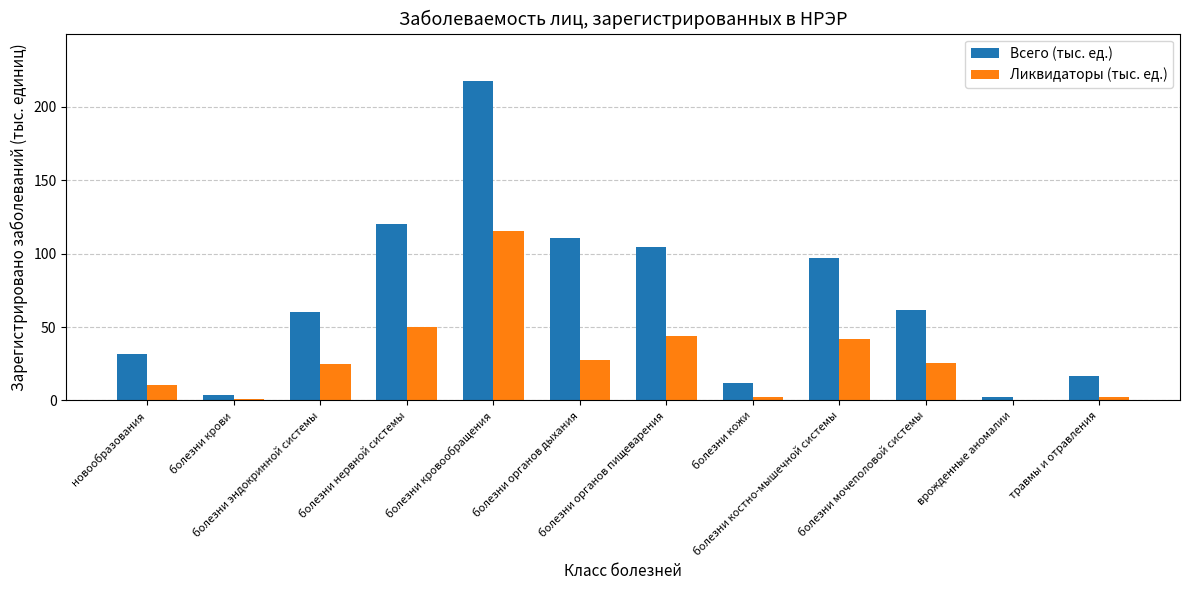

At which category is the sum across all series the highest?

болезни кровообращения